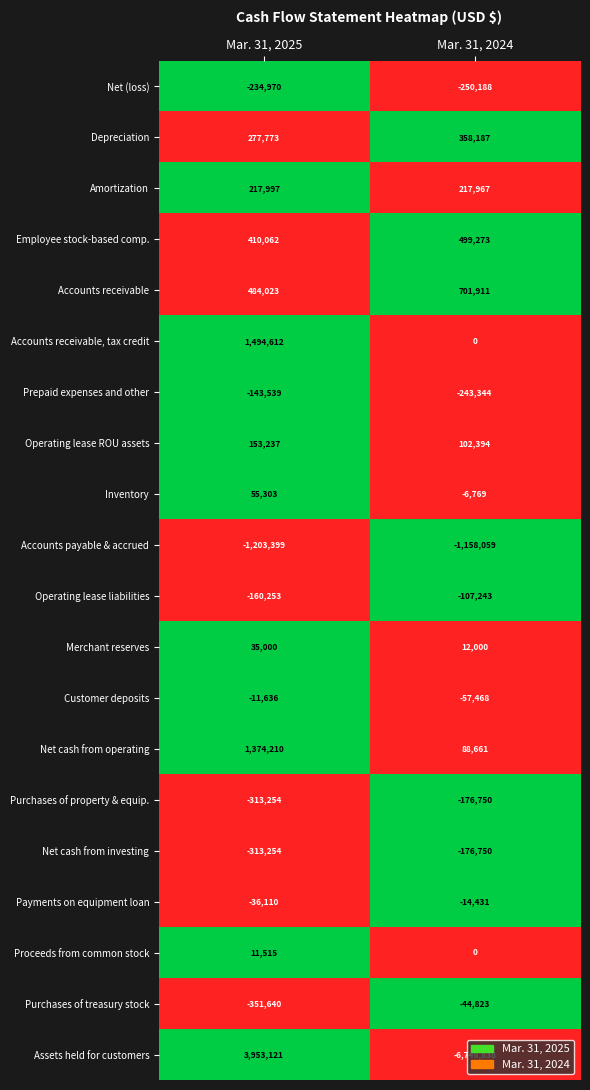

At which category is the sum across all series the highest?

Mar. 31, 2025